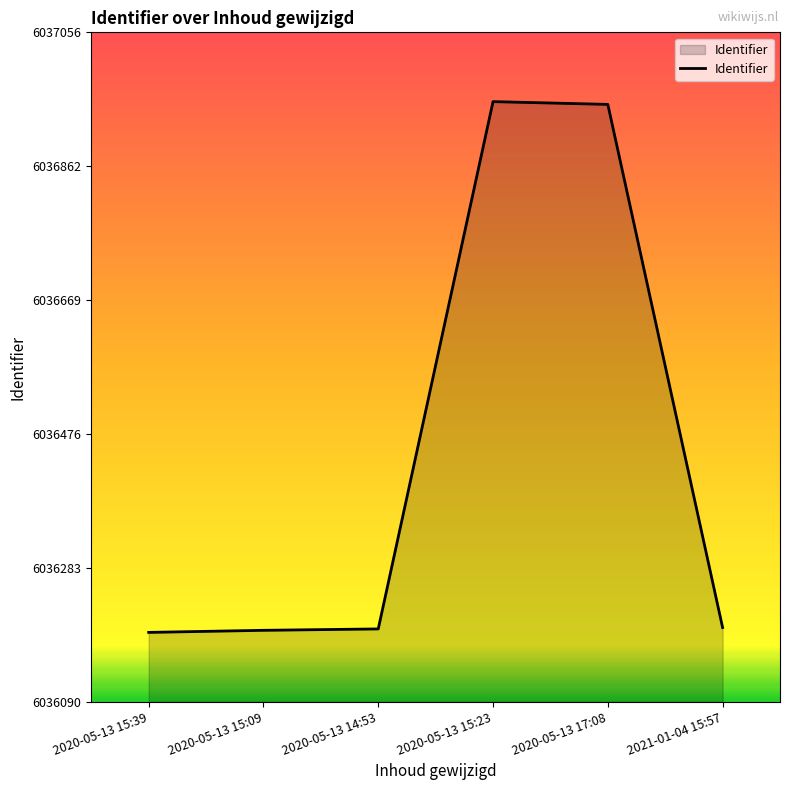

The value at 2020-05-13 14:53 is 6036195. True or false?

True